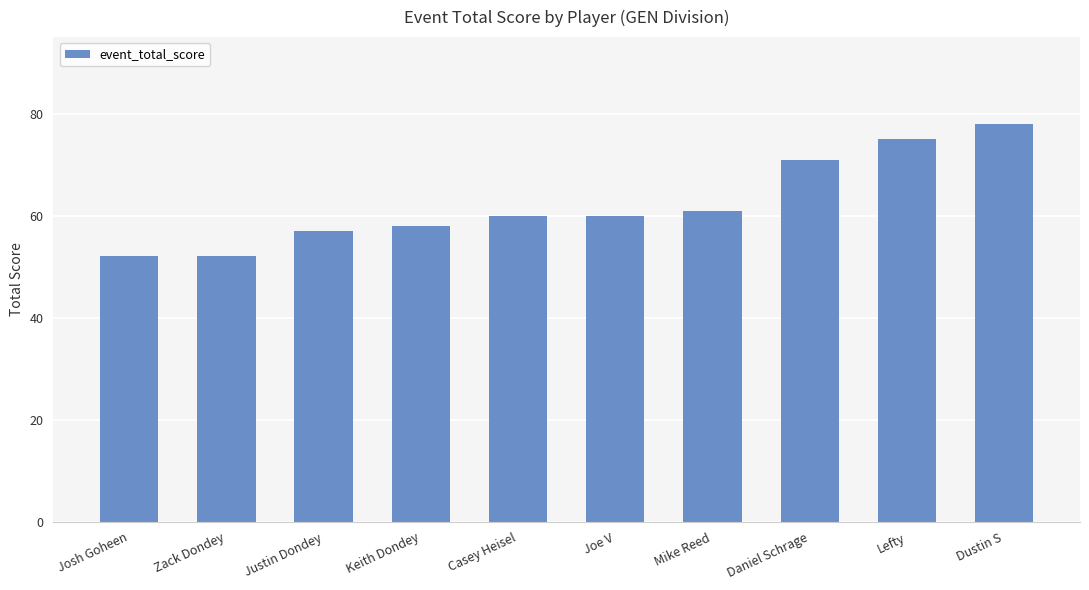

Read the value at Josh Goheen.

52